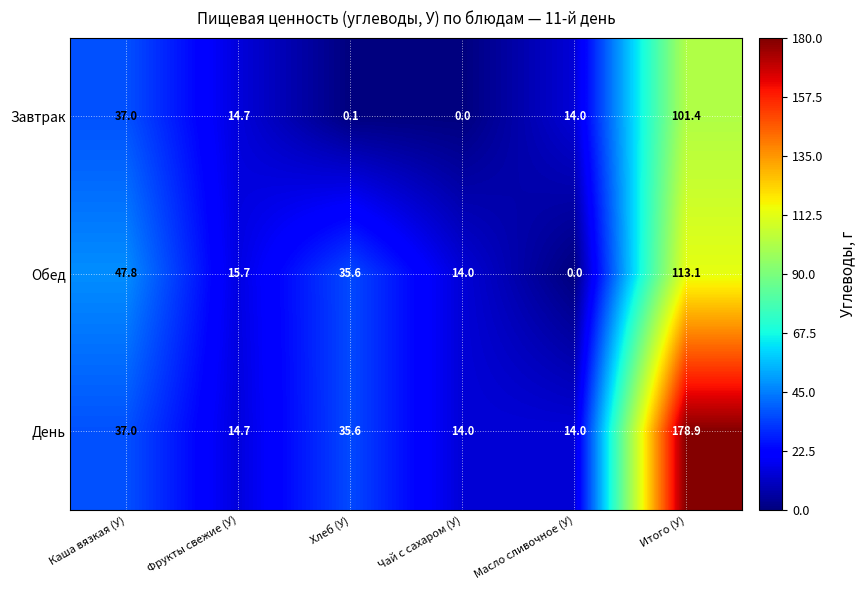

What is the highest value of the Обед series?

113.1